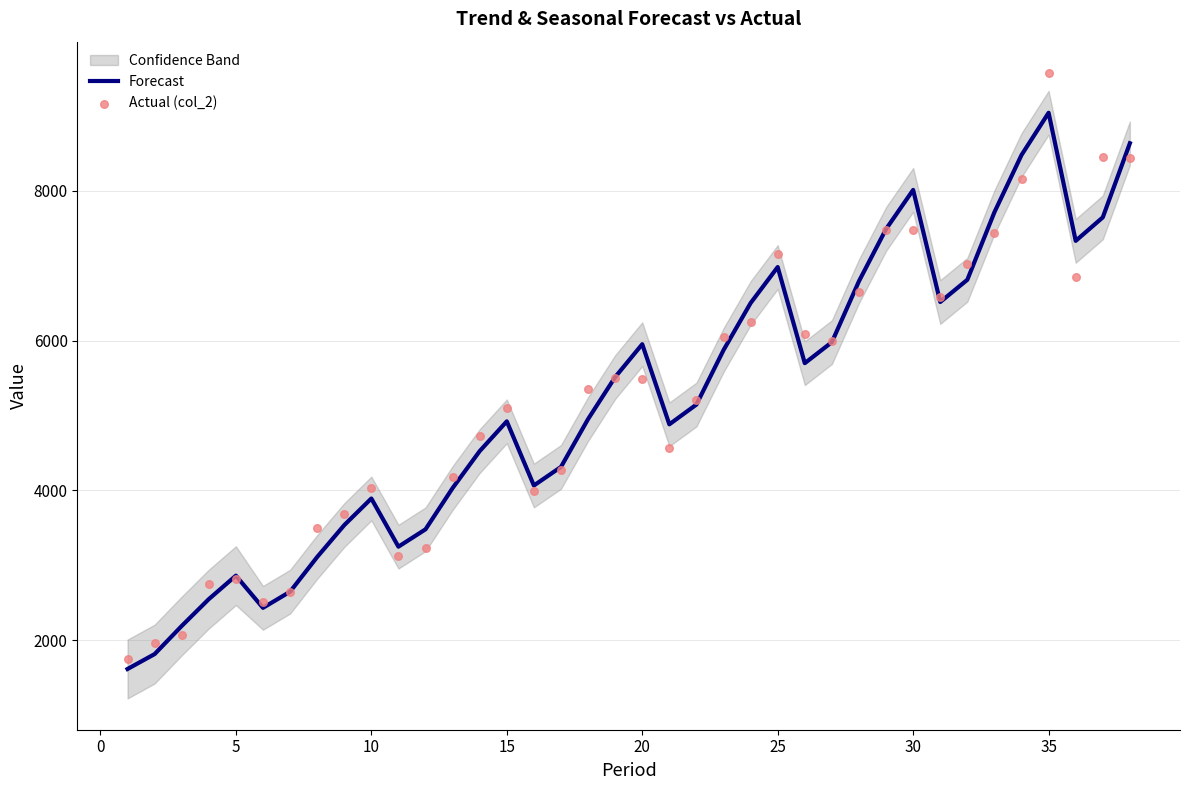

The value of Forecast at 10 is 1193.0. True or false?

False